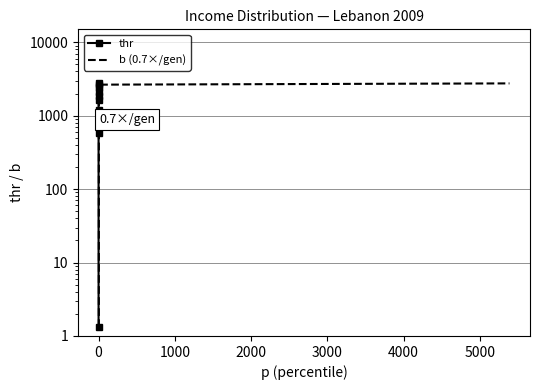

True or false: thr and b (0.7×/gen) cross at least once.

False